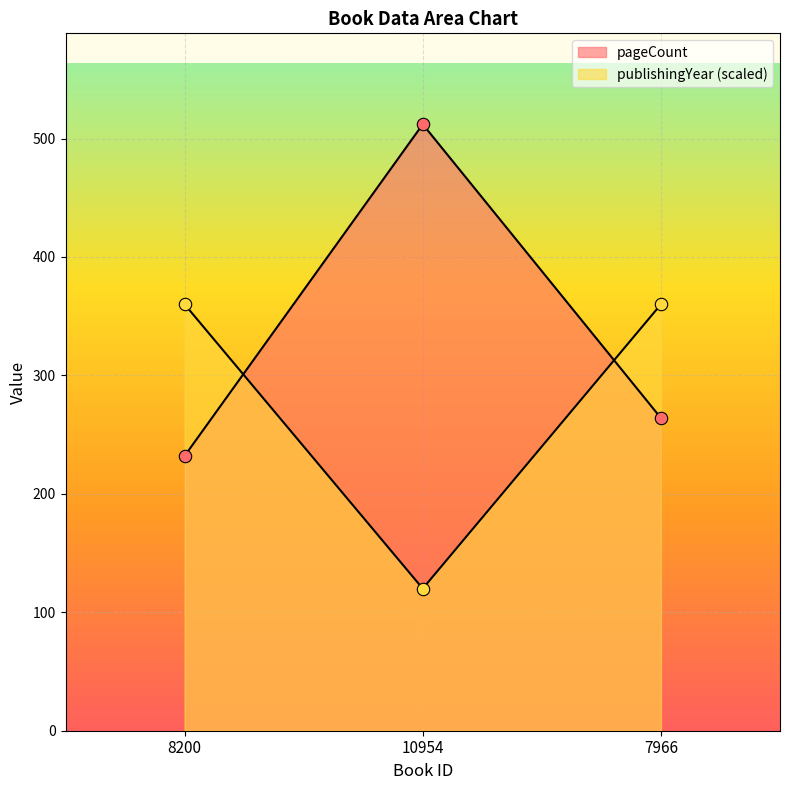

At which category is the sum across all series the highest?

10954